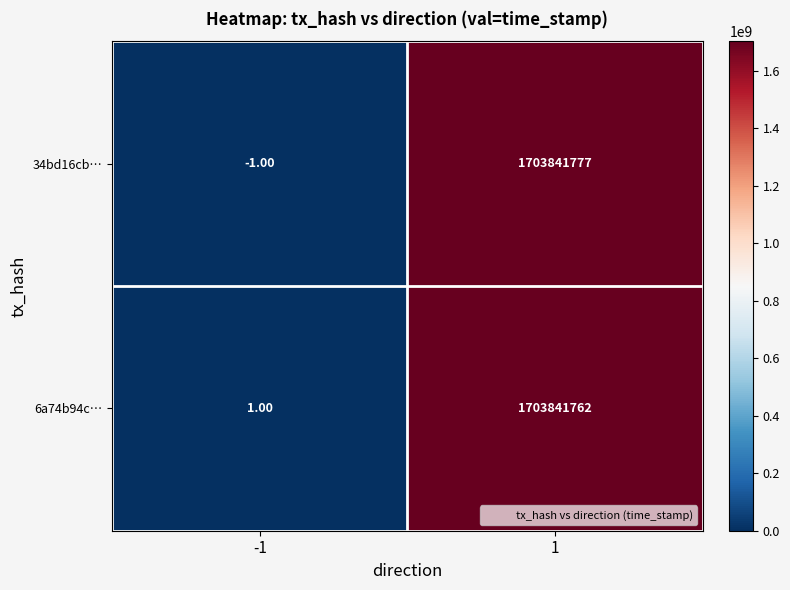

Which series has the largest total across all categories?

34bd16cb…